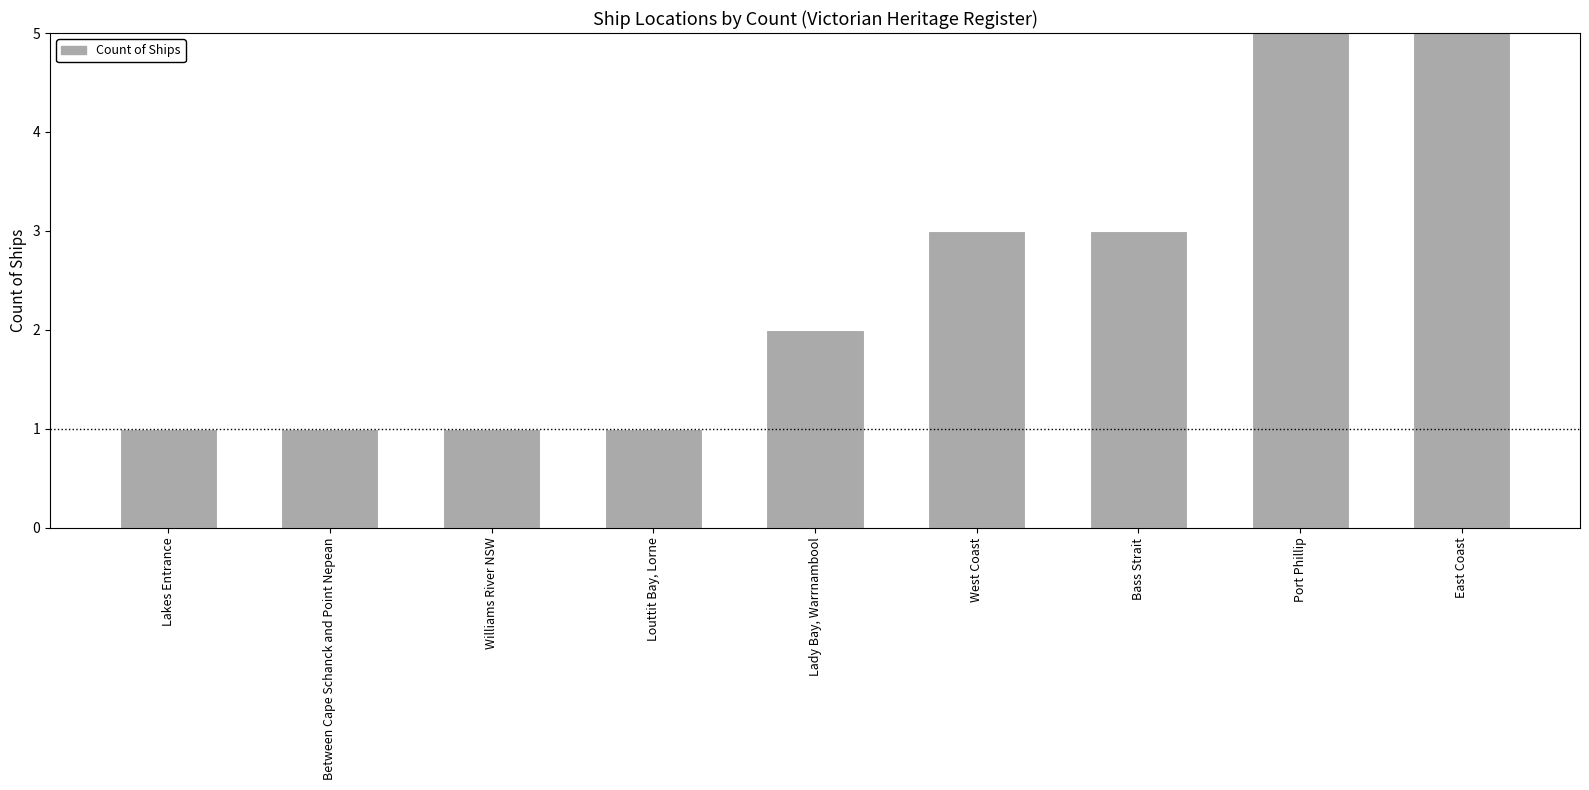

Which has a higher value, Between Cape Schanck and Point Nepean or East Coast?

East Coast